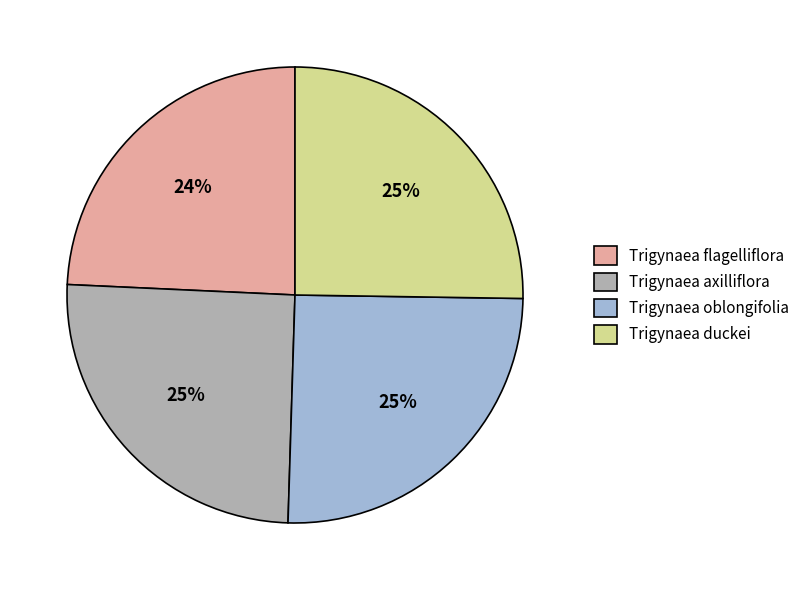

How many slices are in this pie chart?

4